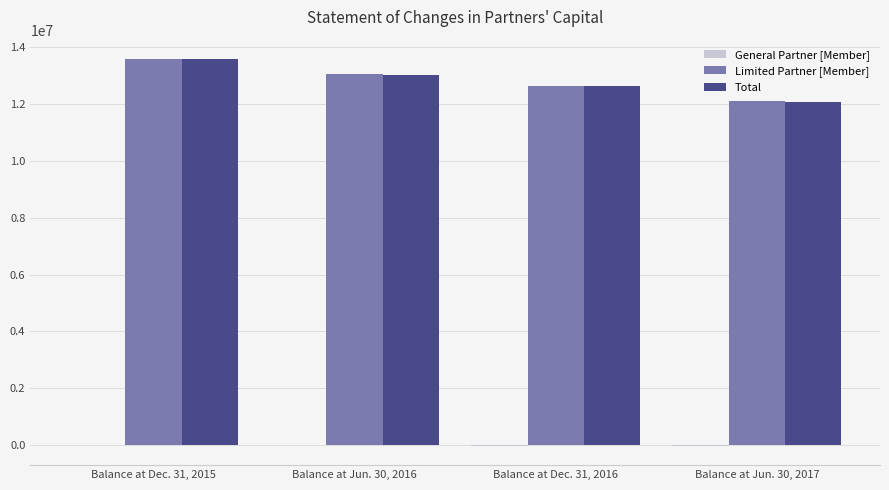

Which series changed the most between Balance at Dec. 31, 2015 and Balance at Jun. 30, 2017?

Total